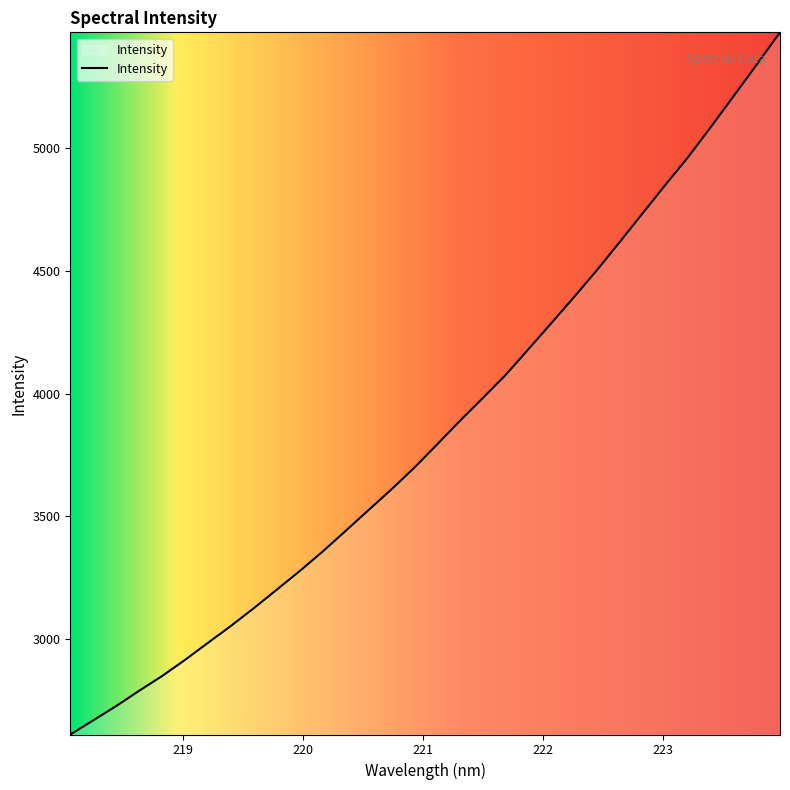

What is the smallest value displayed?

2610.0